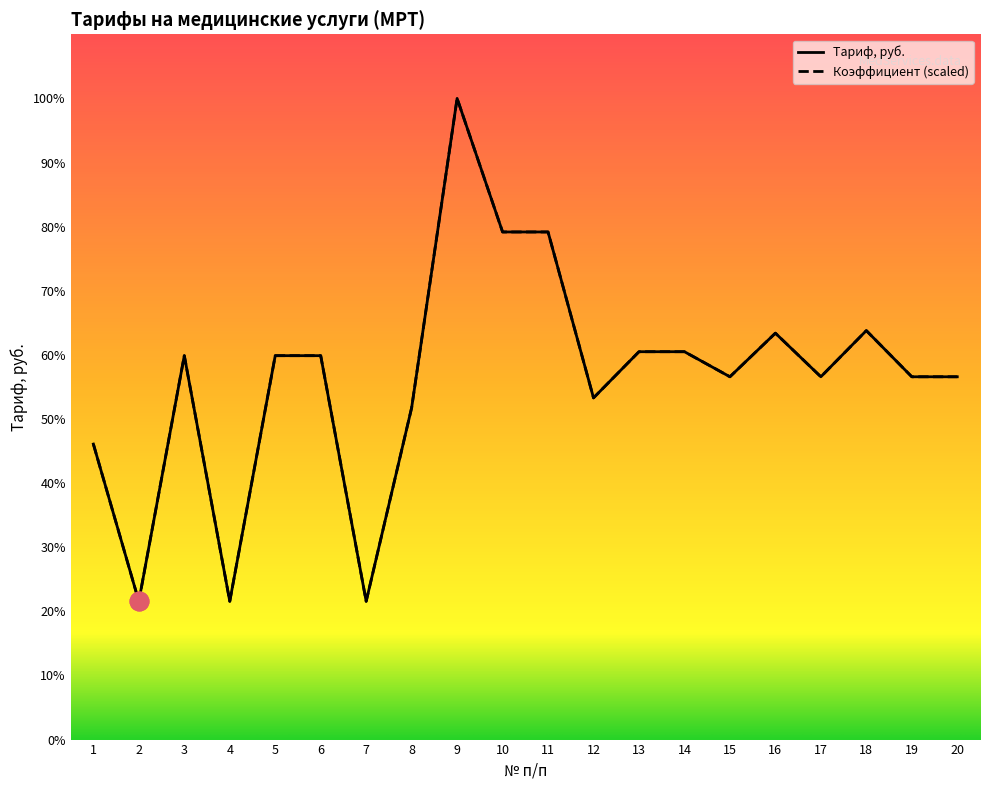

Which series has the widest spread of Y values?

Тариф, руб.